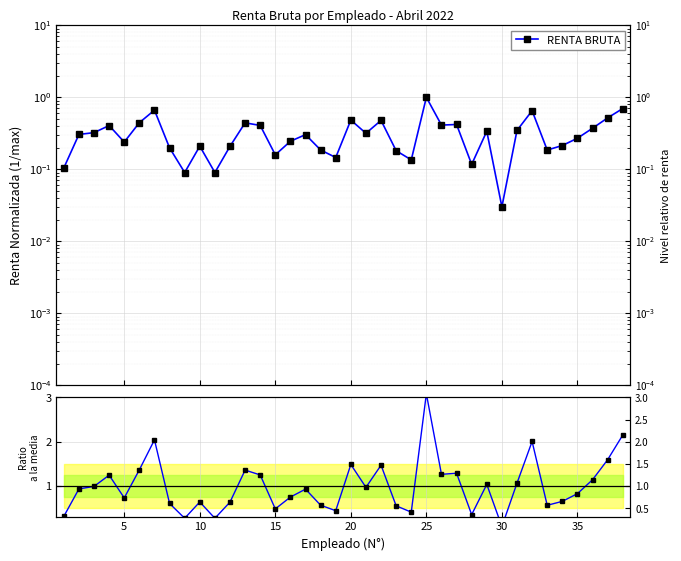

True or false: Ratio and RENTA BRUTA cross at least once.

False